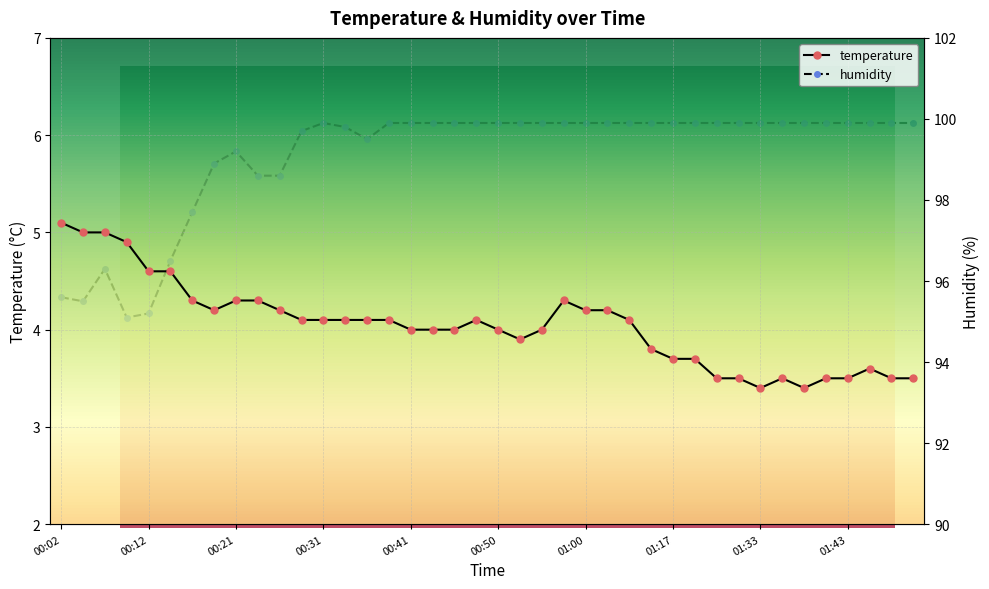

True or false: humidity and temperature cross at least once.

False